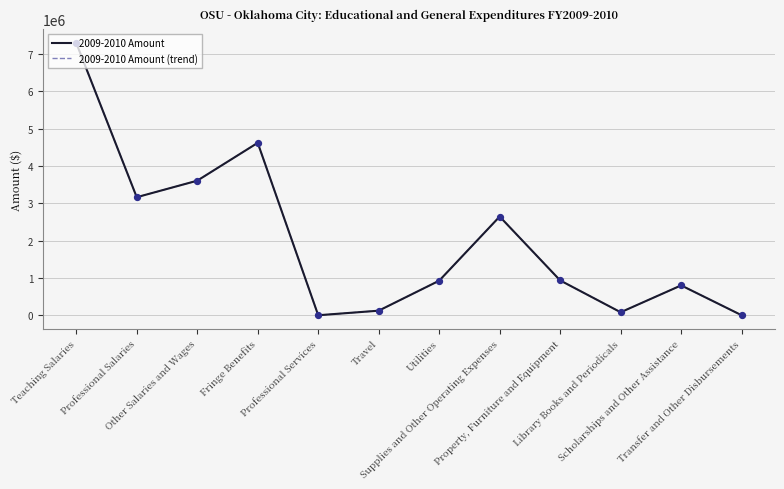

At how many categories does at least one series exceed 1097454?

5